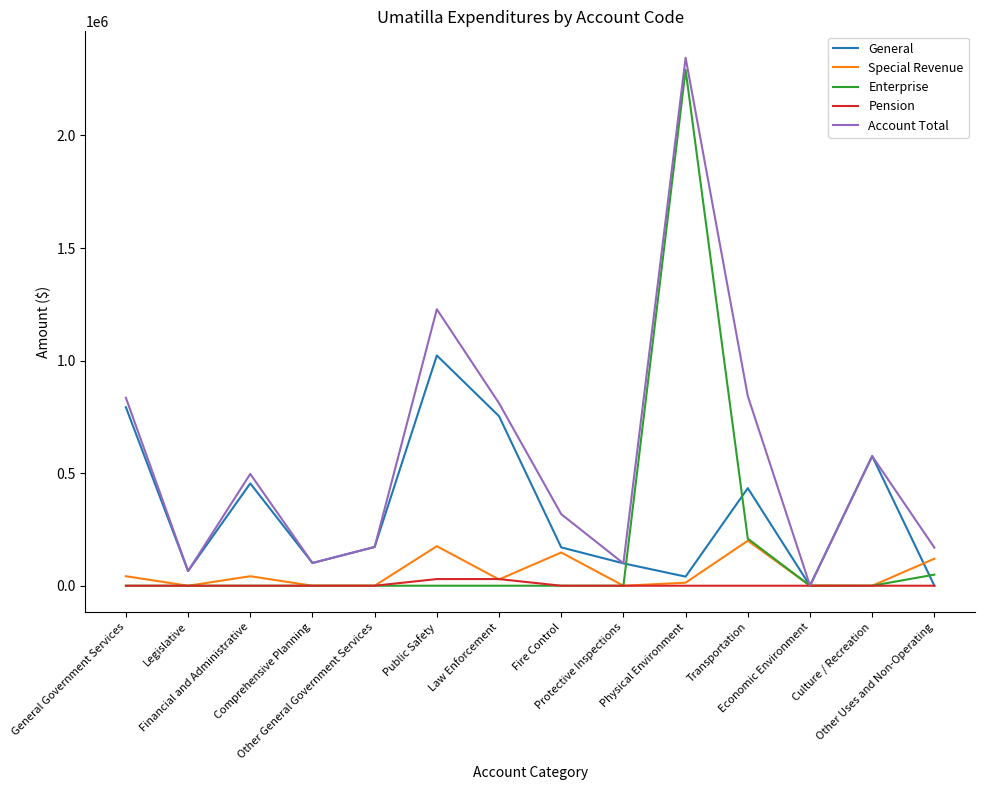

Where does the Special Revenue series first go above 28000?

General Government Services